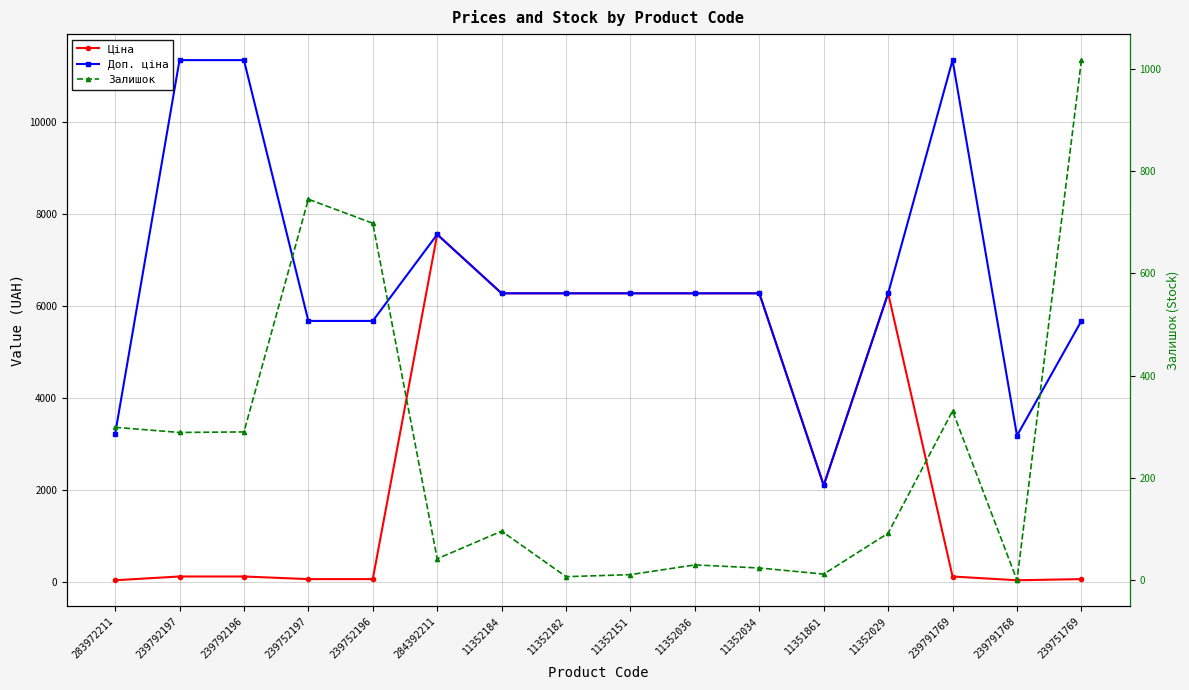

What is the highest value of the Залишок series?

1017.0